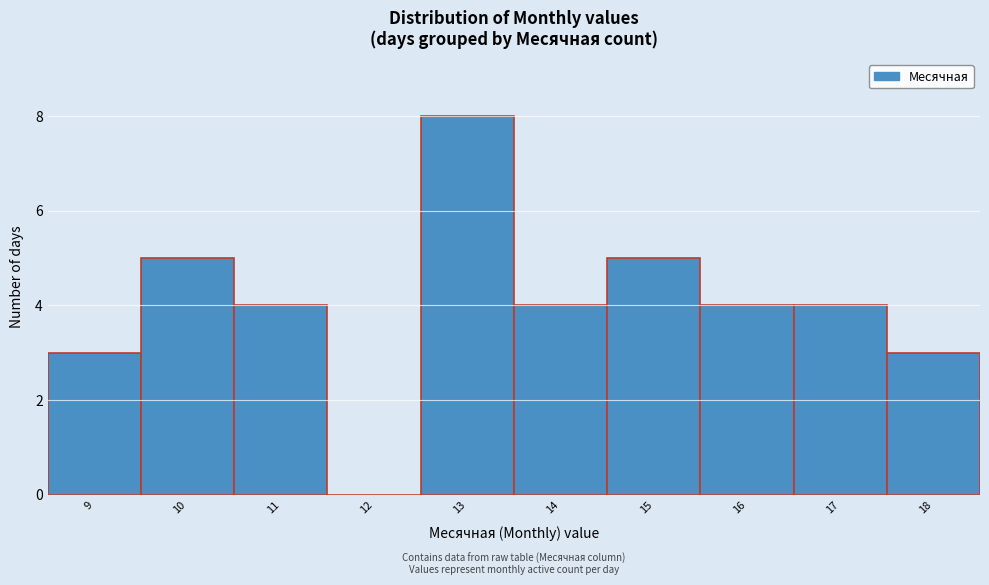

Which range on the x-axis has the tallest bar?

12.5 to 13.5